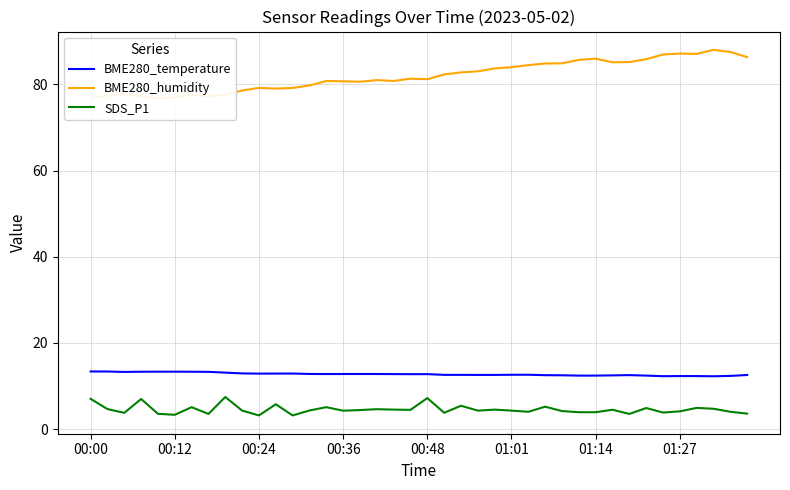

What is the value of the BME280_temperature point at the 9th from the left?

13.1